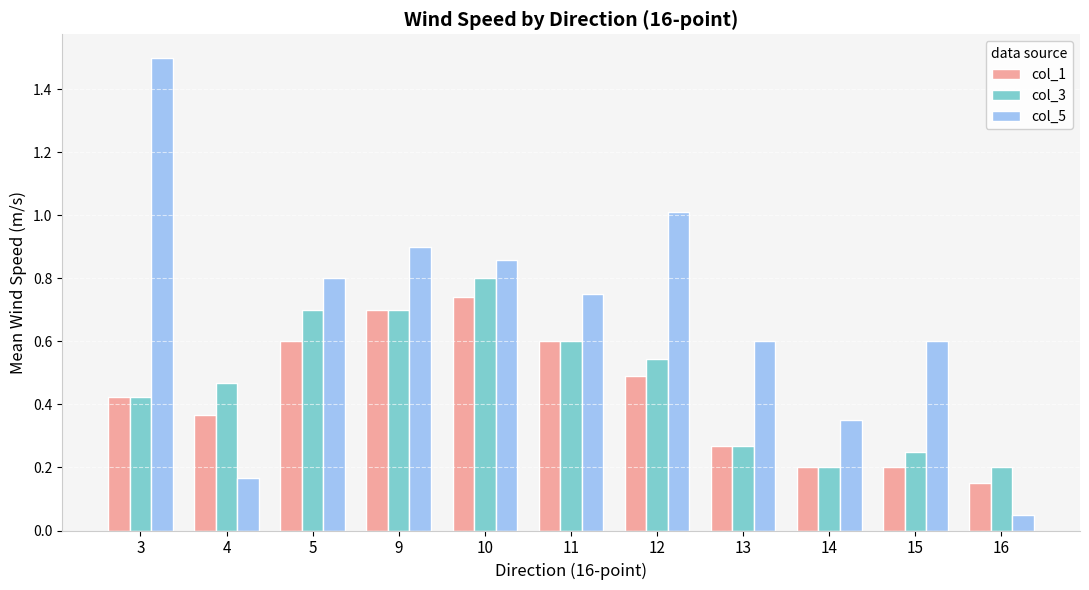

What is the difference between the second highest and minimum values in the col_5 series?

1.0